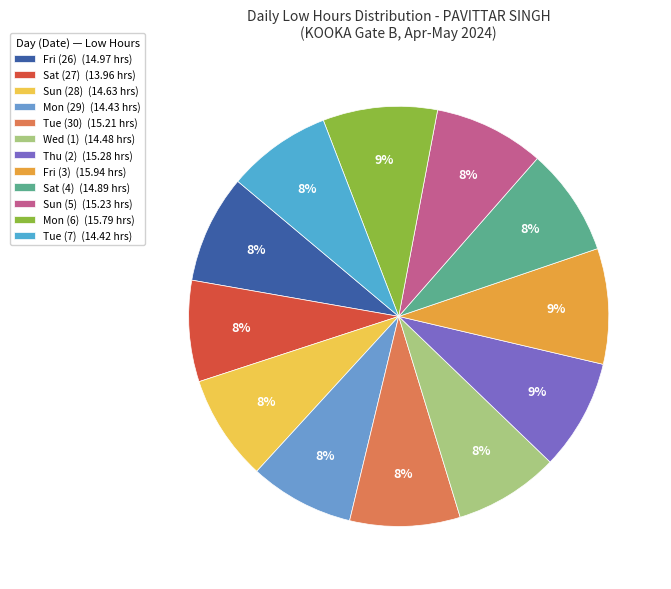

What percentage is the Sat (4) slice, to the nearest percent?

8%